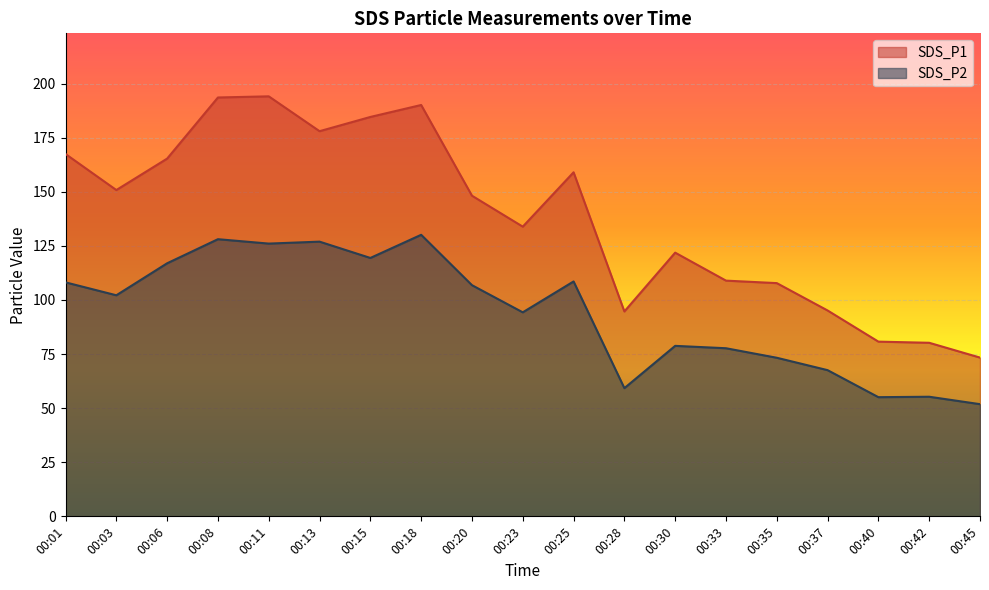

What is the value of the SDS_P2 point at the 1st from the left?

108.2